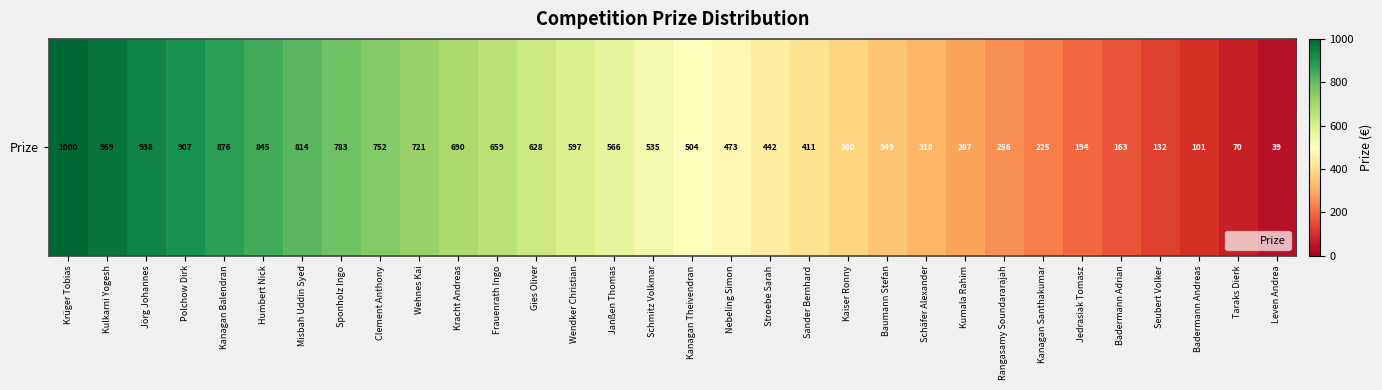

Which label corresponds to the largest value in the chart?

Krüger Tobias